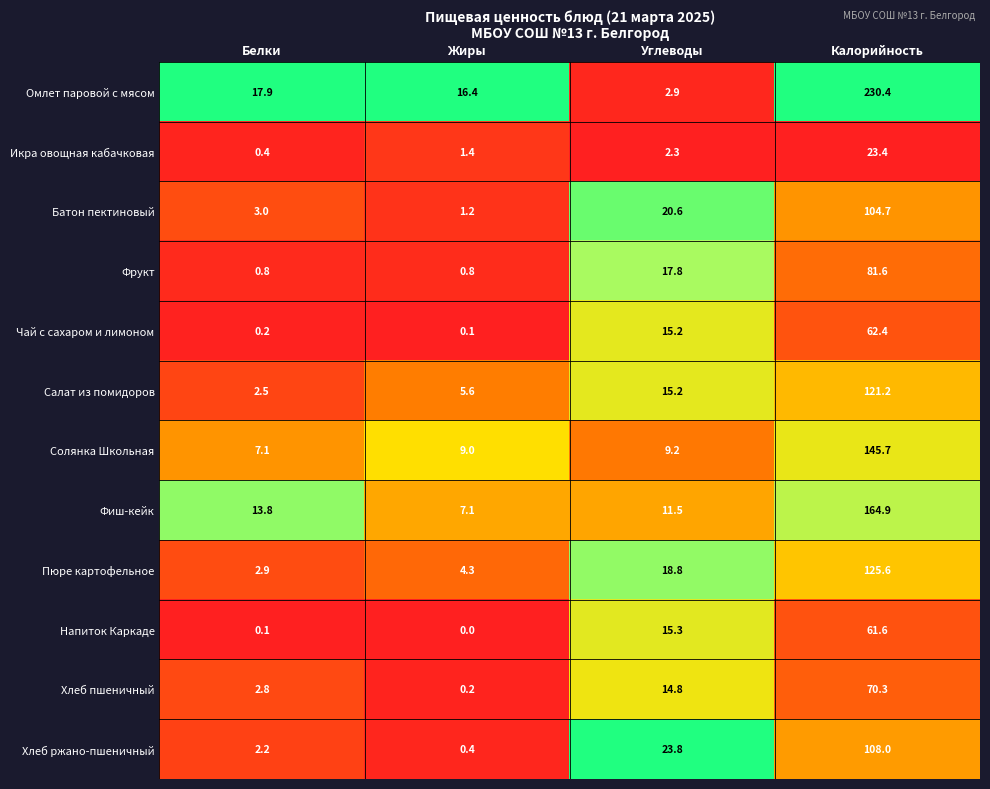

Which series has the widest spread of values?

Омлет паровой с мясом